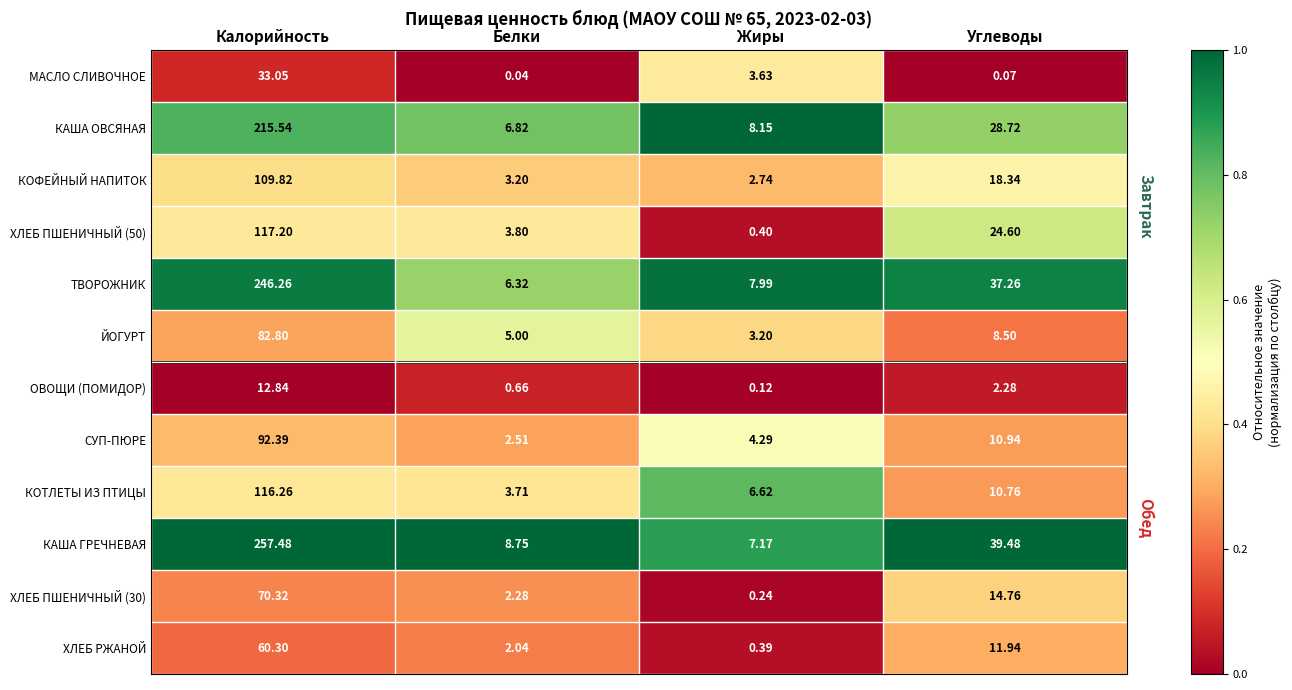

At which label is ХЛЕБ РЖАНОЙ closest to 30?

Углеводы